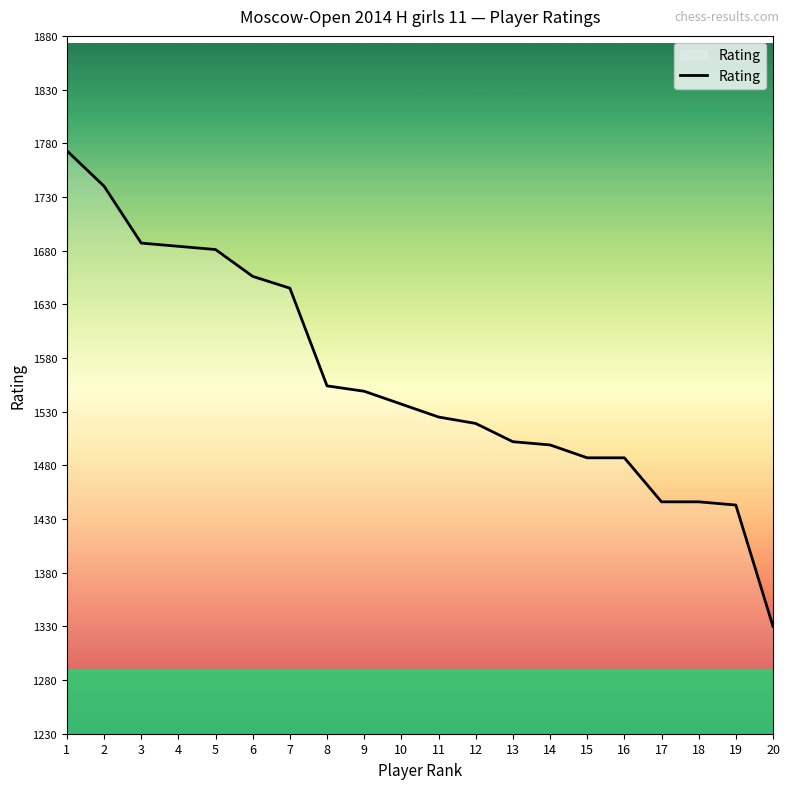

What is the difference between the maximum and minimum values?

443